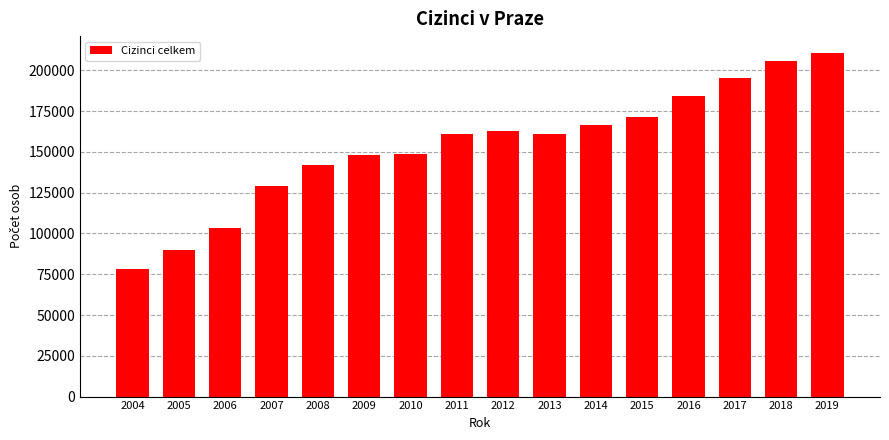

What is the difference between the values at 2016 and 2005?

94267